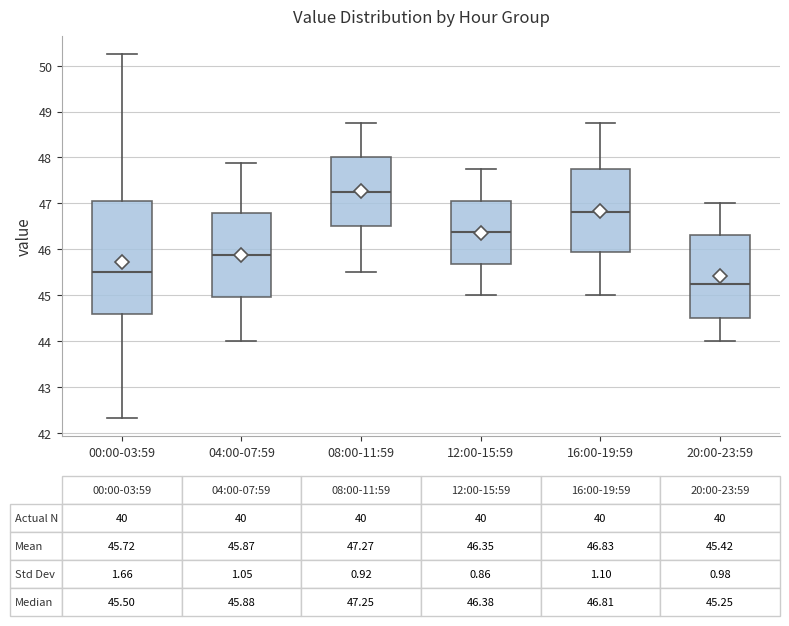

Which box has the highest median line?

08:00-11:59